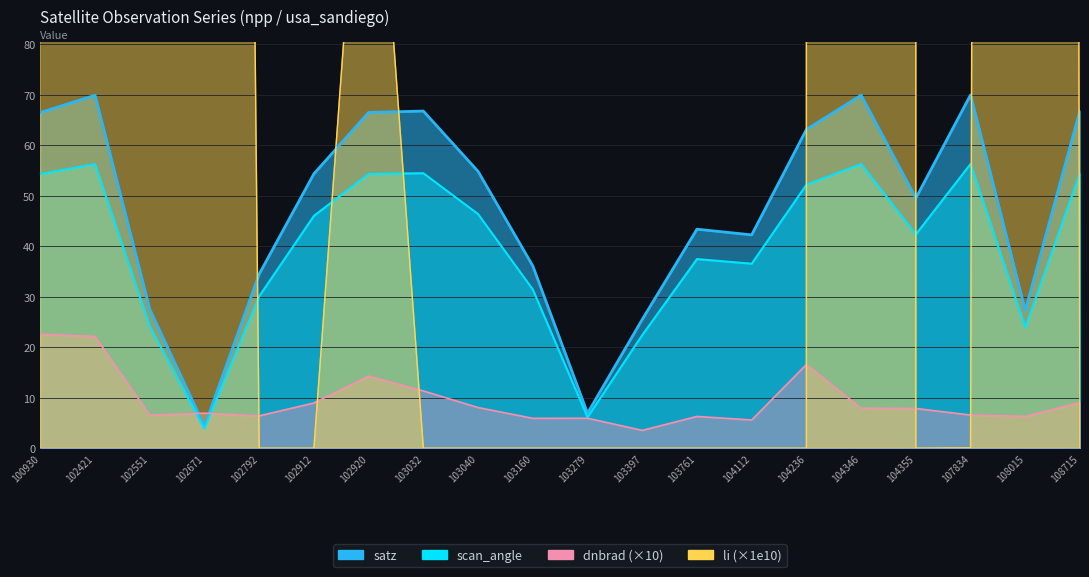

What is the sum of the li values at 107834 and 102792?

0.1